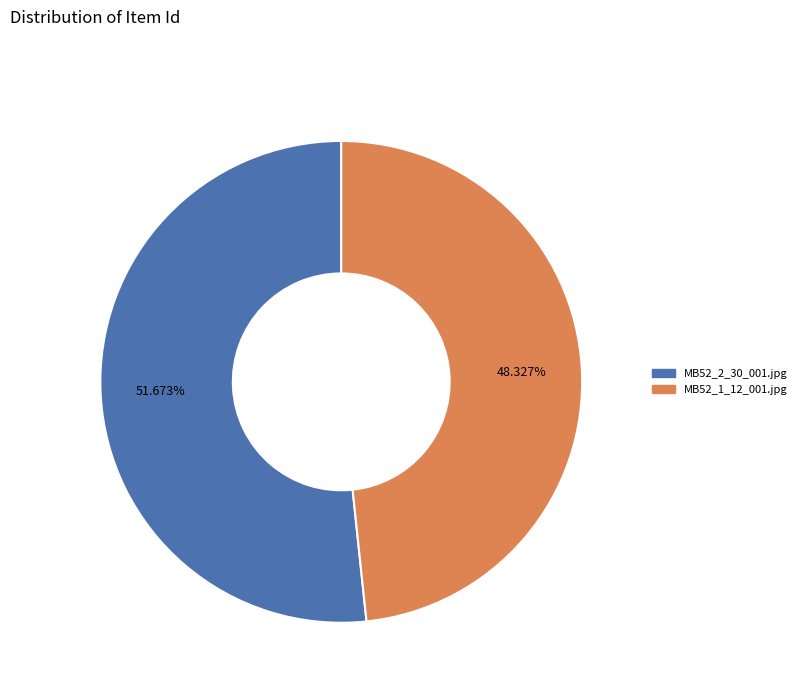

Is there any slice that represents more than half of the pie?

Yes